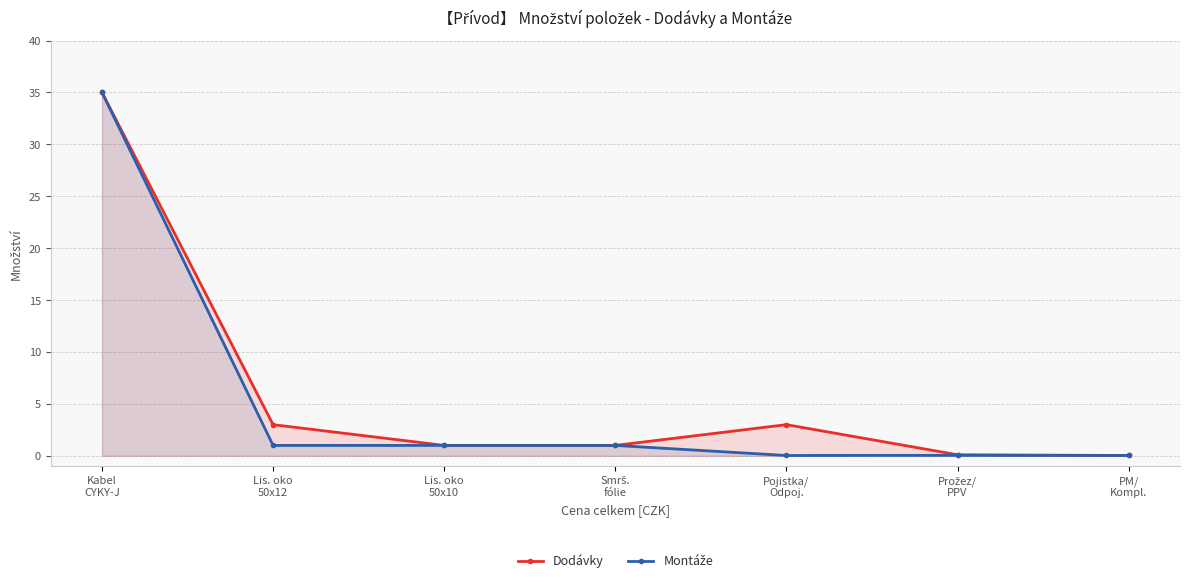

True or false: Montáže and Dodávky cross at least once.

False